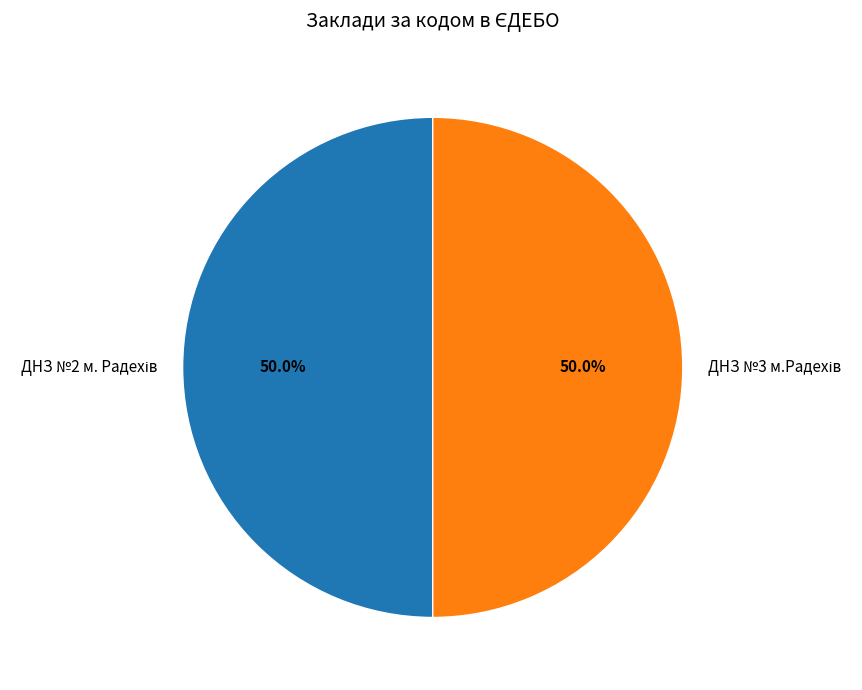

To the nearest percent, what percentage of the pie is ДНЗ №2 м. Радехів?

50%